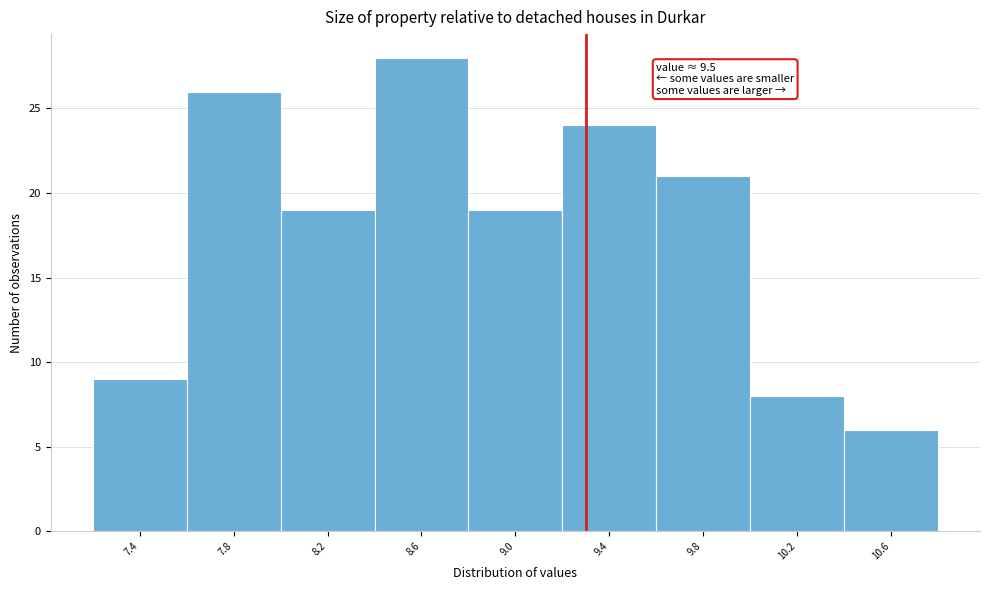

Reading left to right, what are all the values shown in this chart?

9	26	19	28	19	24	21	8	6